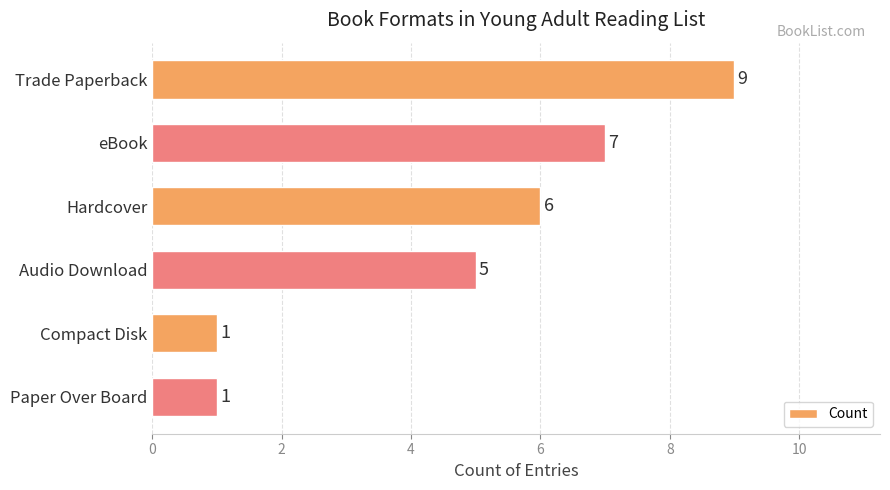

What is the change in value from Trade Paperback to Paper Over Board?

-8